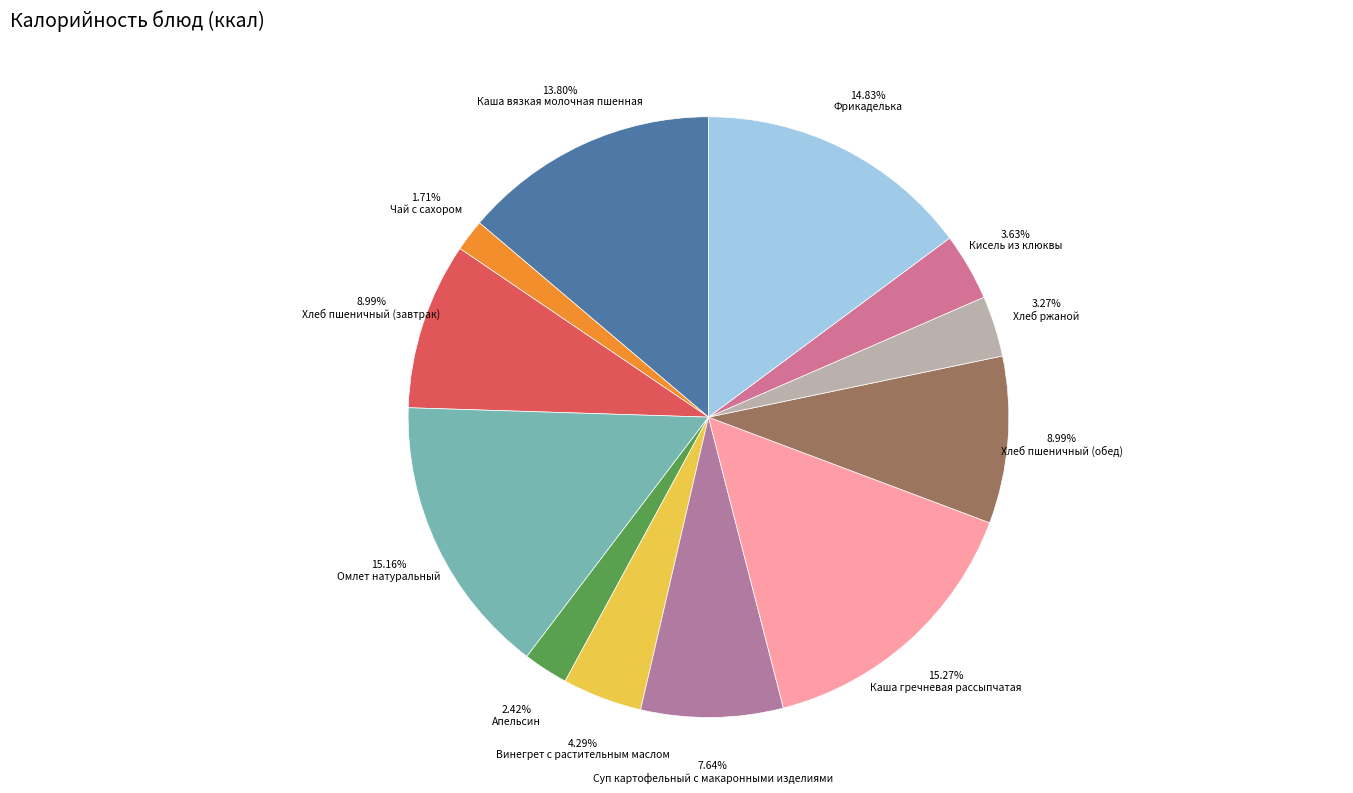

True or false: Хлеб ржаной accounts for 15% of the total.

False